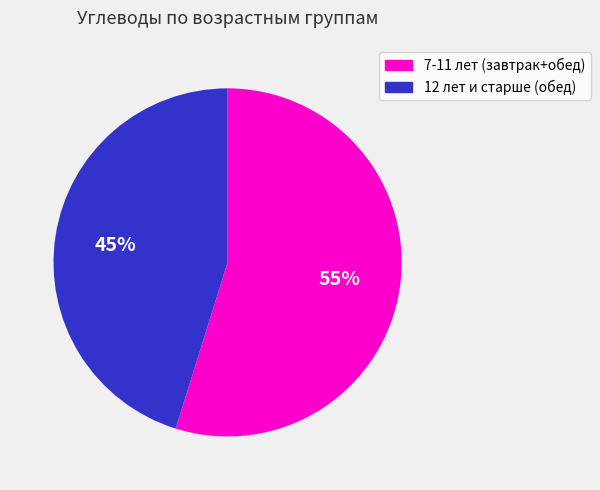

Combined, do 7-11 лет (завтрак+обед) and 12 лет и старше (обед) account for over 50%?

Yes